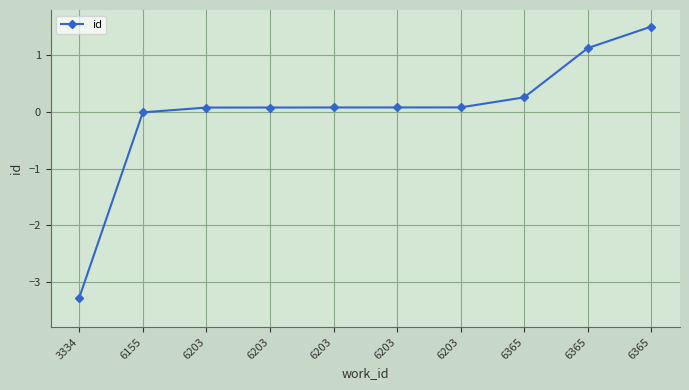

Is this an area chart (filled region under the line)?

No